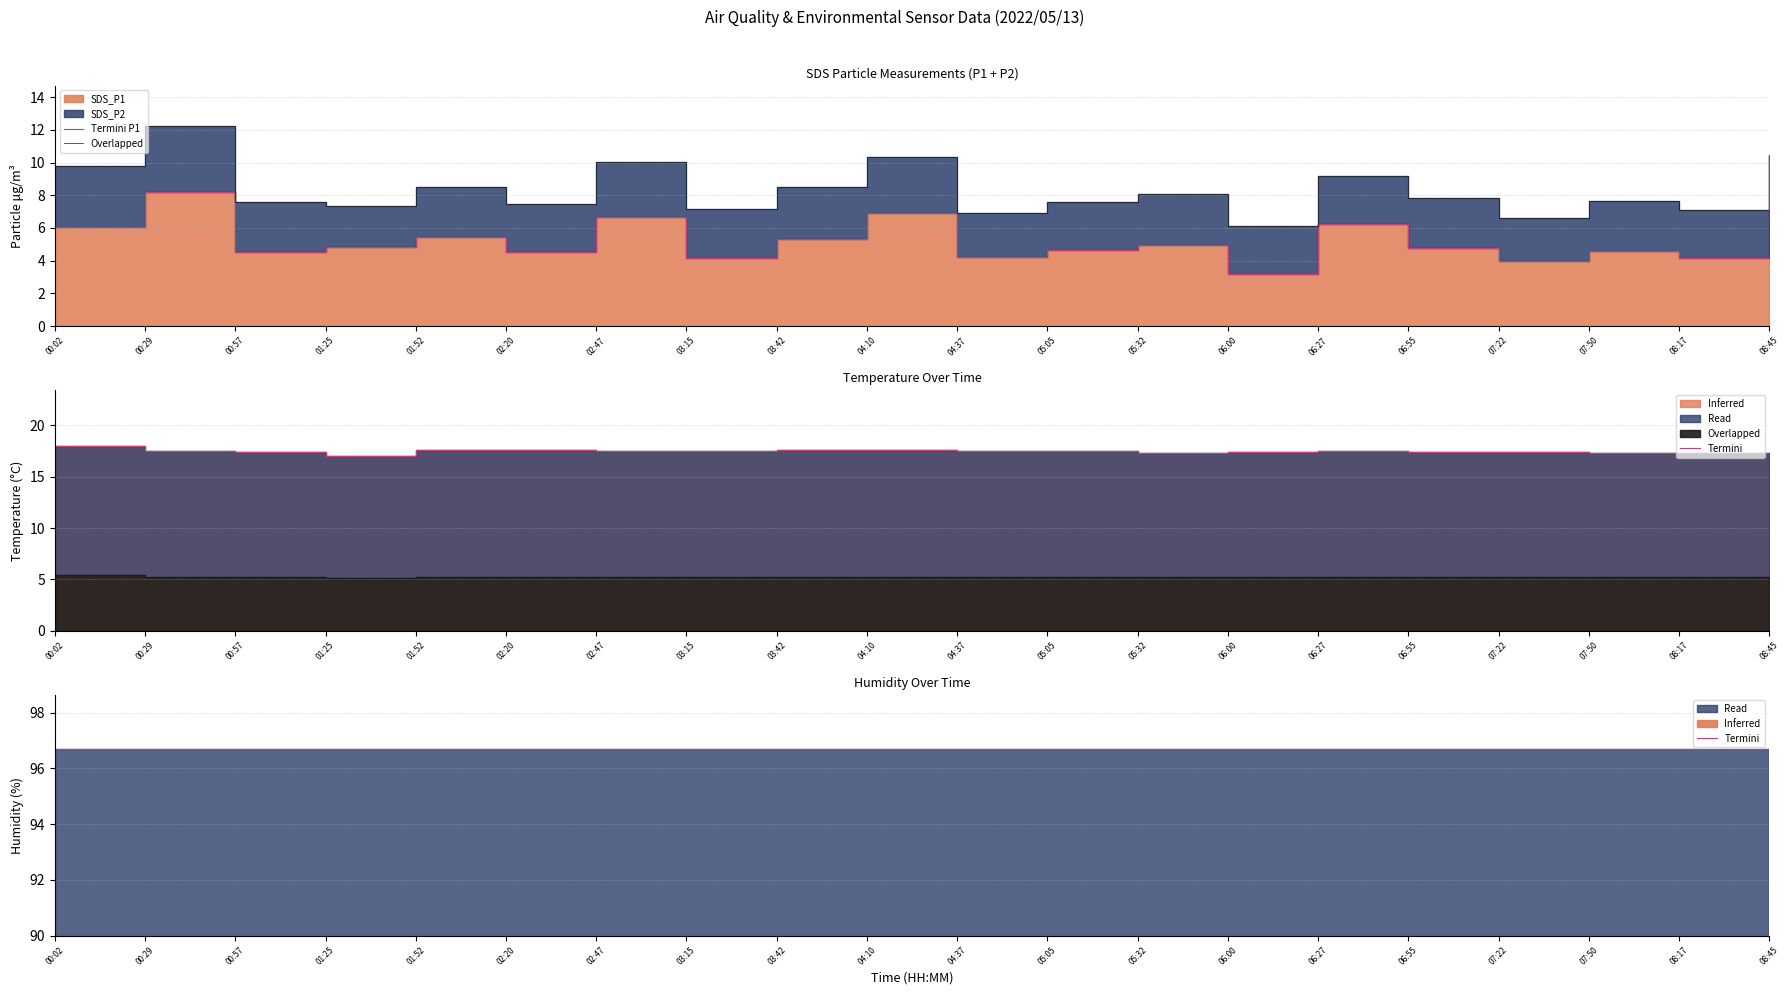

What position from the left is 08:45?

20